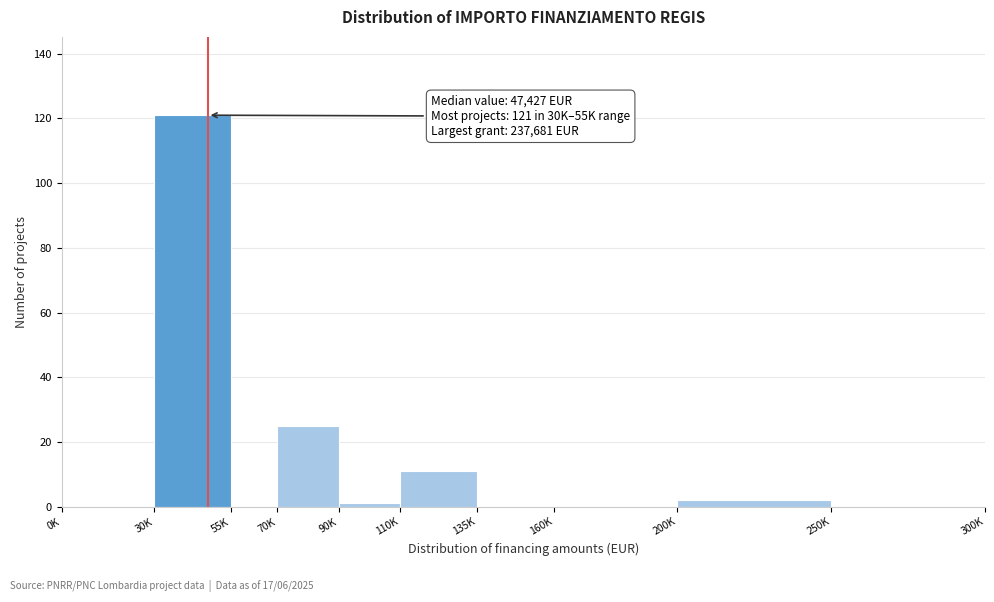

Reading left to right, list all the values displayed in this chart.

0K=0	30K=121	55K=0	70K=25	90K=1	110K=11	135K=0	160K=0	200K=2	250K=0